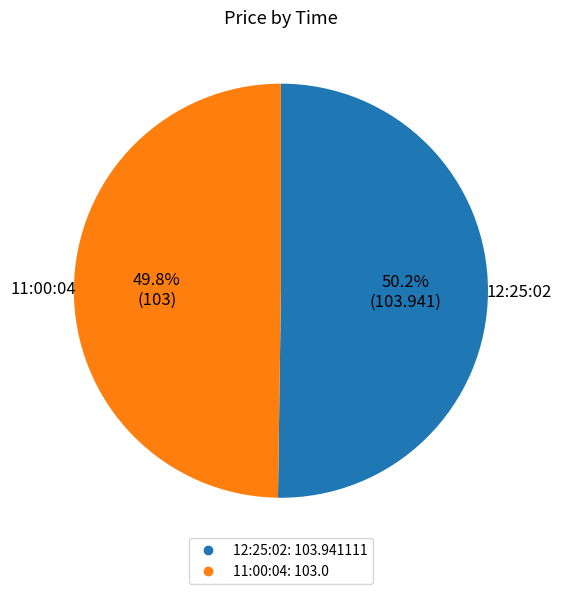

How many slices are in this pie chart?

2